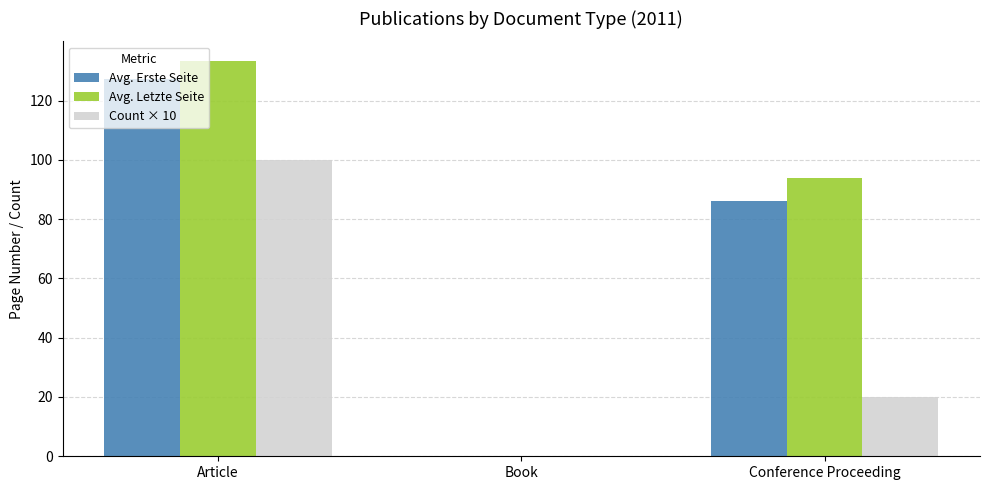

How many series are shown in this chart?

3